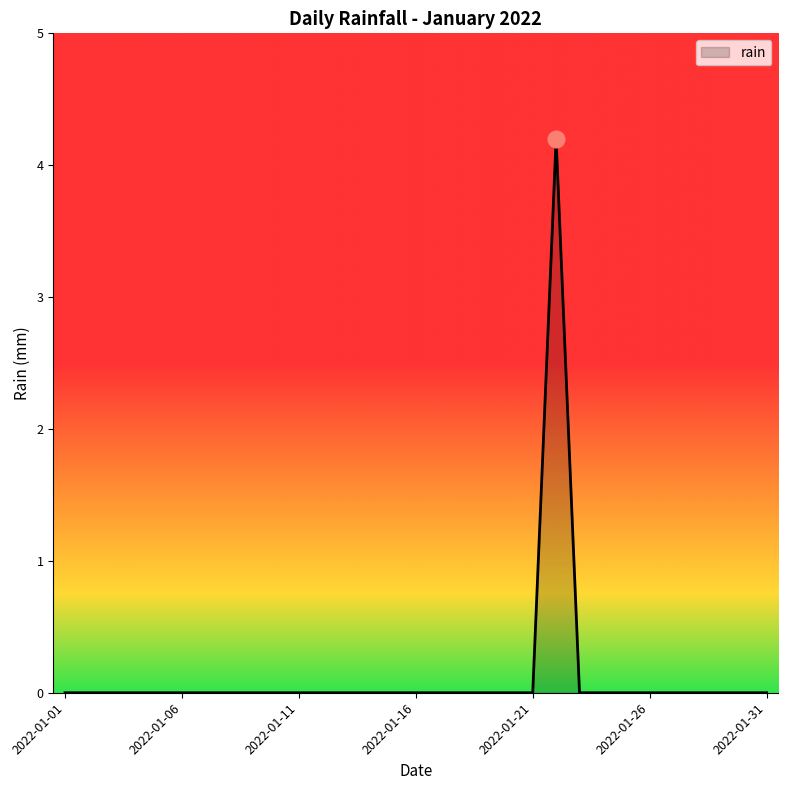

What is the maximum value shown in the chart?

4.2